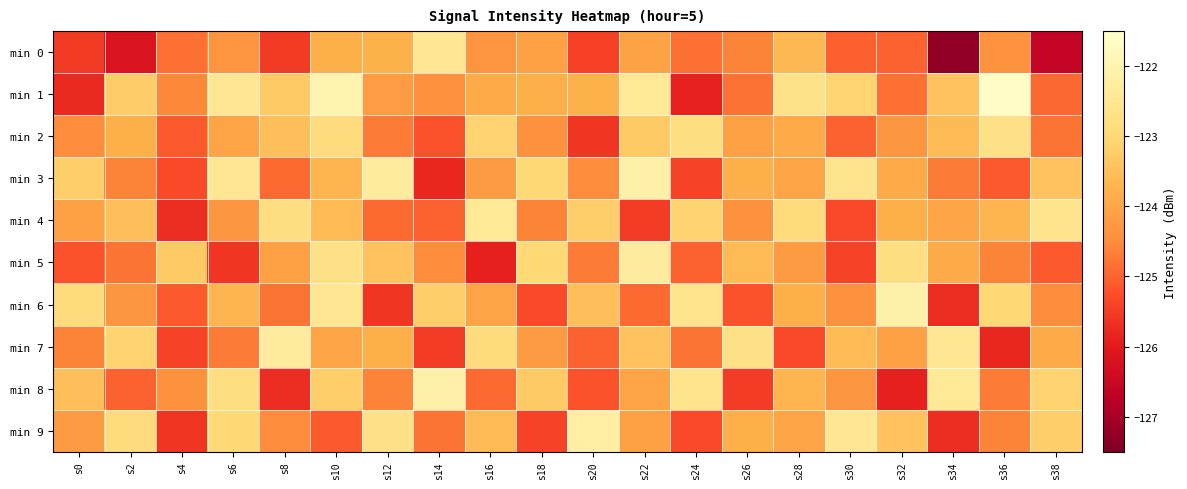

Between s24 and s26, which series saw the biggest shift?

min 8